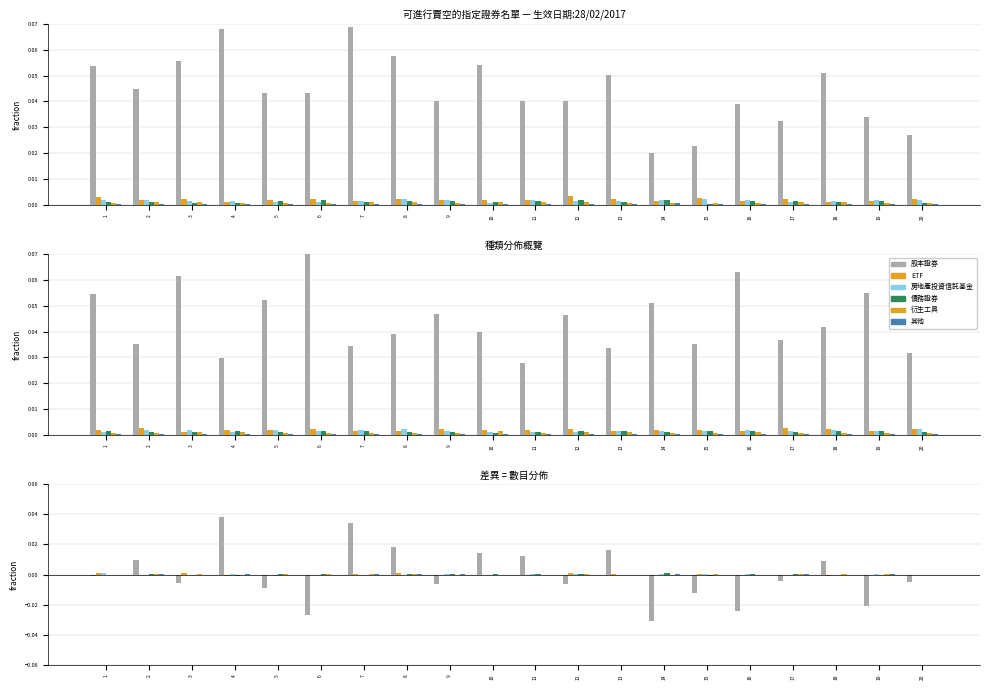

True or false: 債務證券 has a value of 0.0 at 17.

False